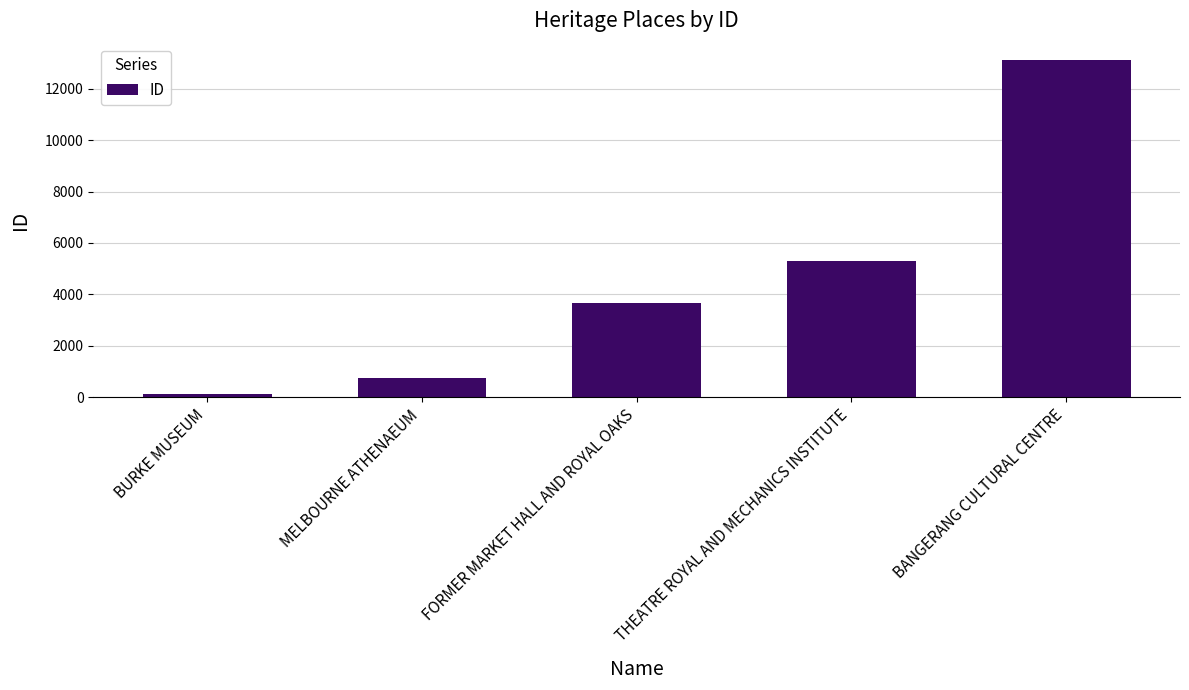

Reading right to left, transcribe all the data shown in this chart.

13104	5298	3664	726	116